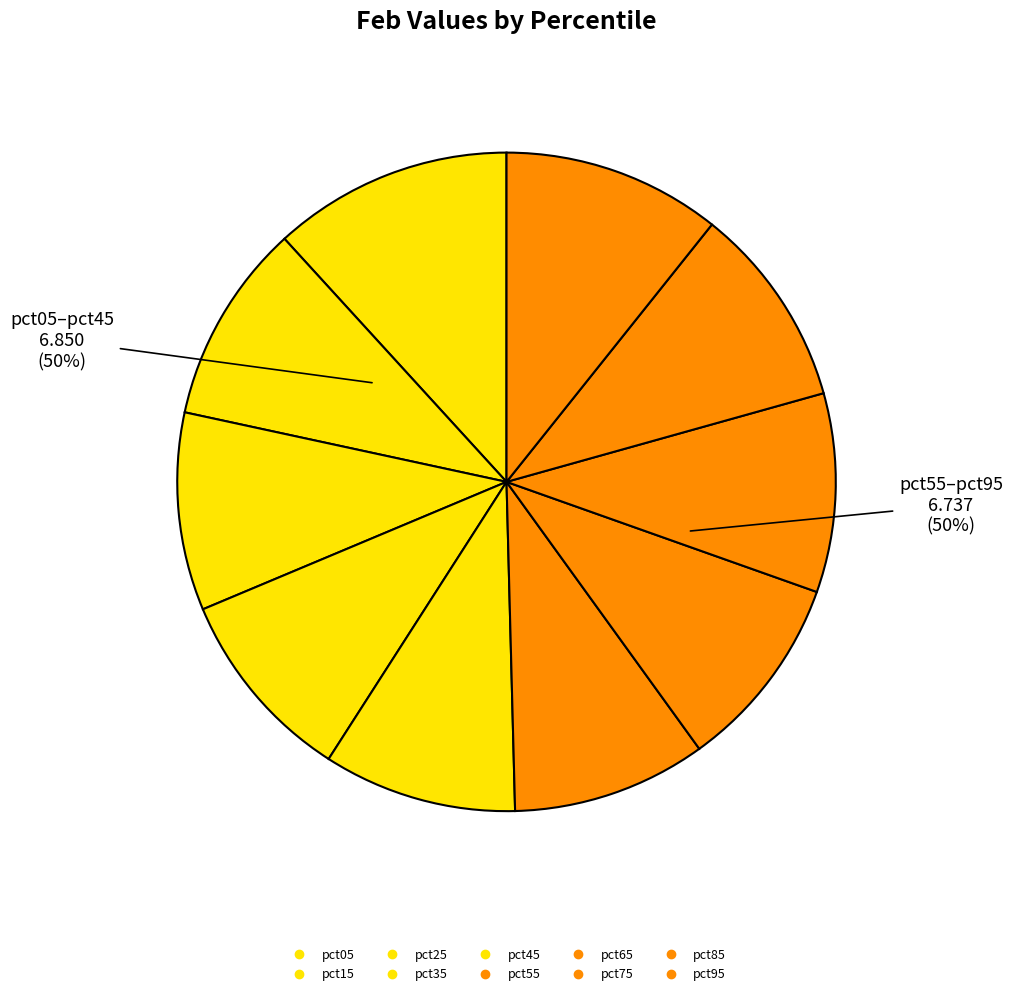

Is it true that pct85 is 10% of the pie?

True